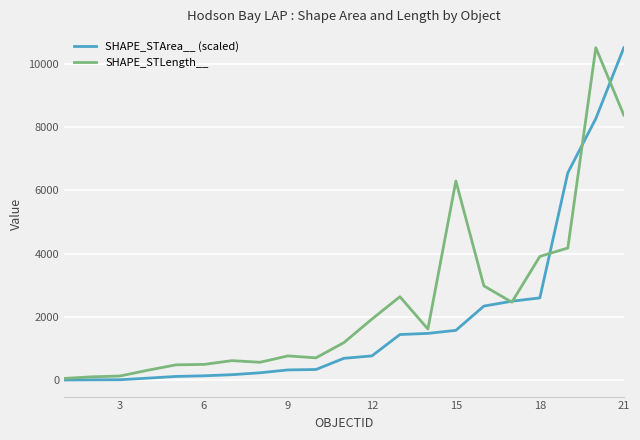

What are all the series names shown in the legend?

SHAPE_STArea__ (scaled), SHAPE_STLength__